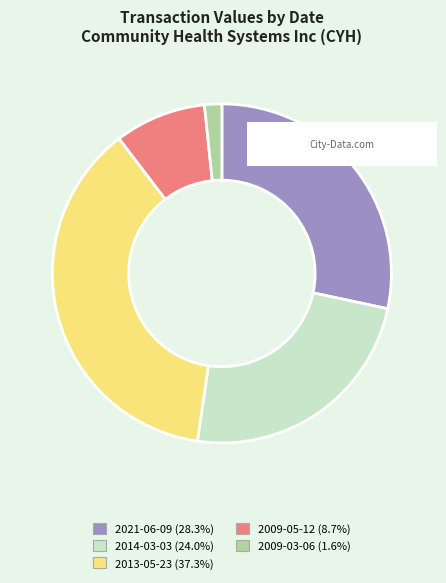

Do 2009-03-06 and 2021-06-09 together represent more than half of the pie?

No